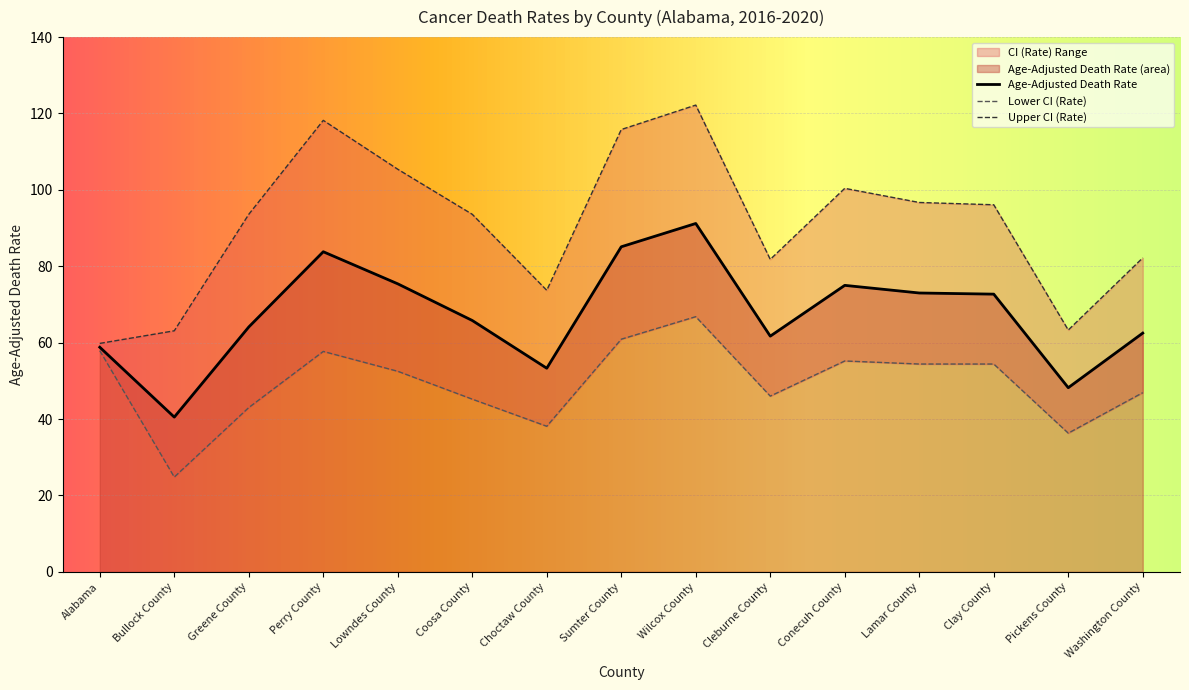

How many distinct data groups are displayed?

3